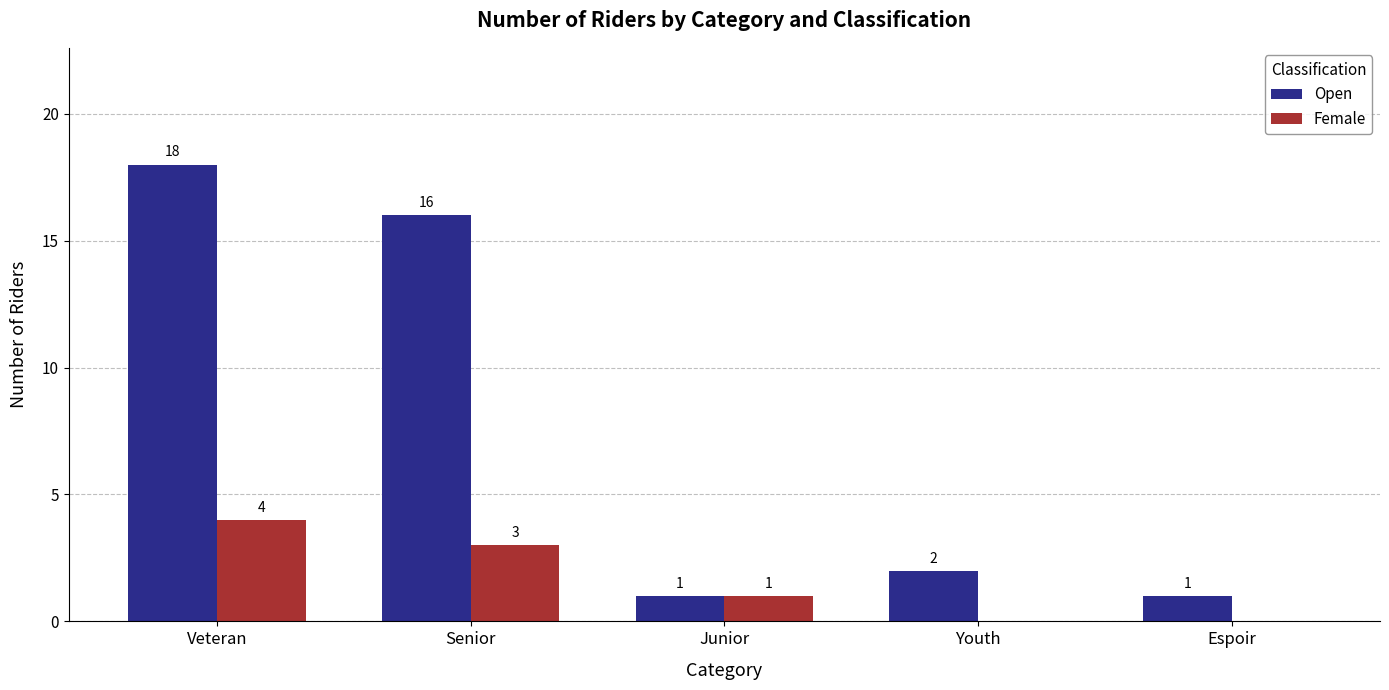

The value of Female at Senior is 2. True or false?

False